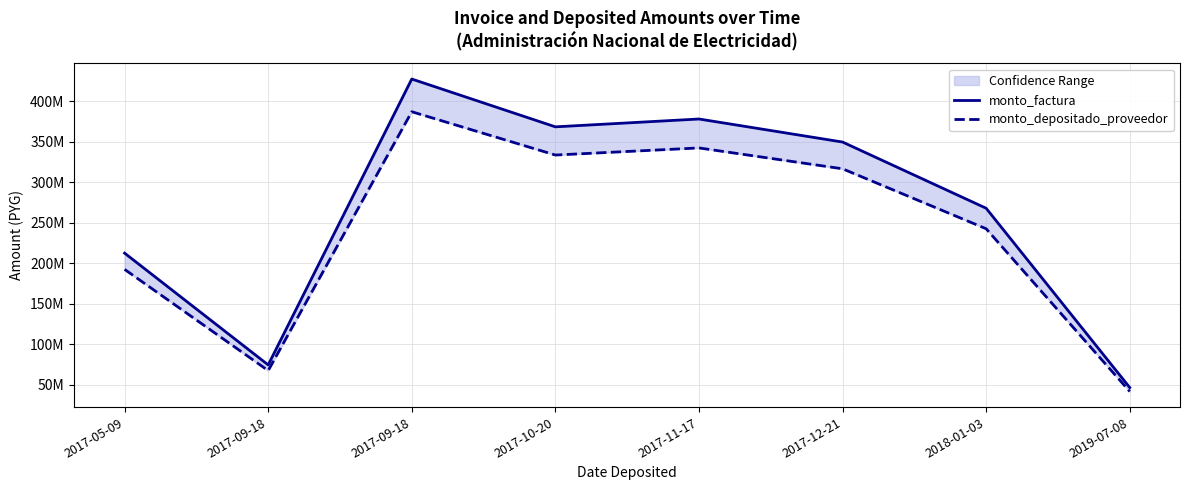

List the labels in order of monto_factura value, largest first.

2017-09-18, 2017-11-17, 2017-10-20, 2017-12-21, 2018-01-03, 2017-05-09, 2017-09-18, 2019-07-08